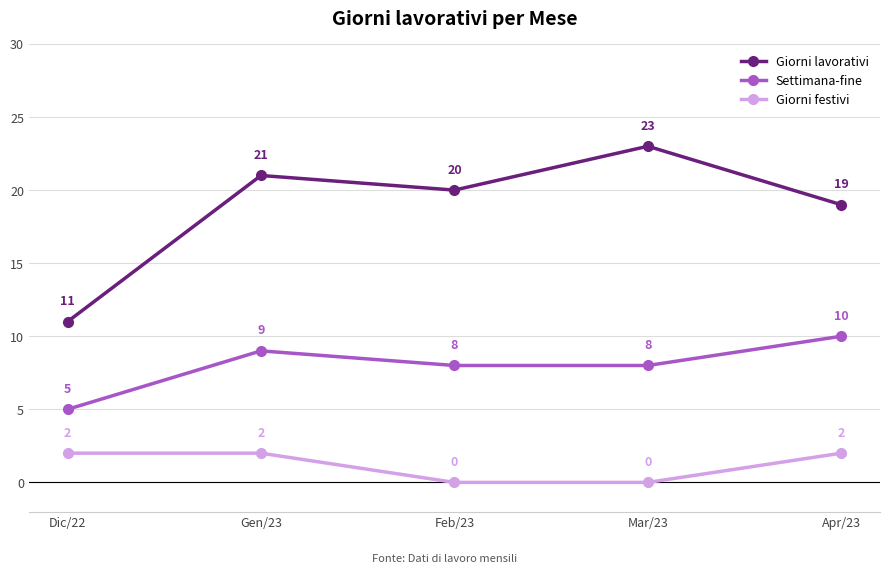

Is the value of Settimana-fine at Apr/23 greater than the value of Giorni festivi at Feb/23?

Yes